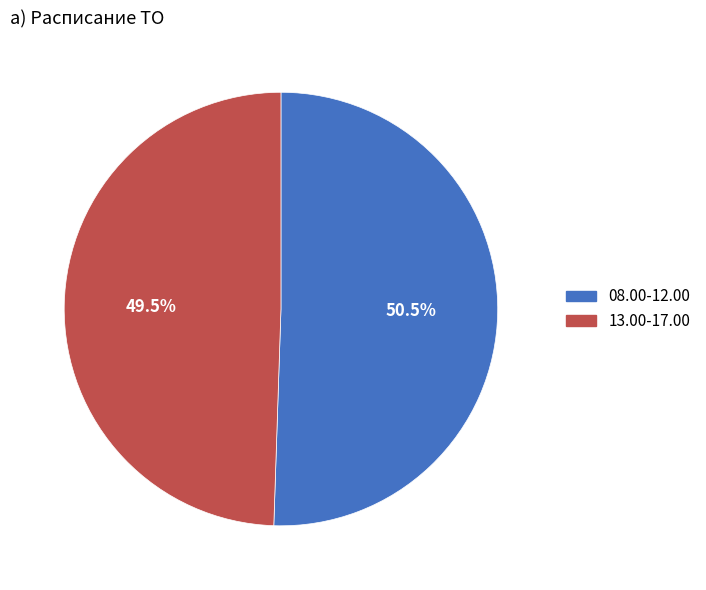

To the nearest percent, what is the difference between the 13.00-17.00 and 08.00-12.00 slice percentages?

1%